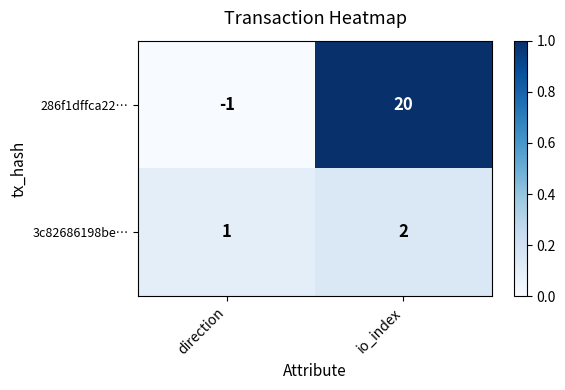

Rank the series by their average value, from lowest to highest.

3c82686198be…, 286f1dffca22…